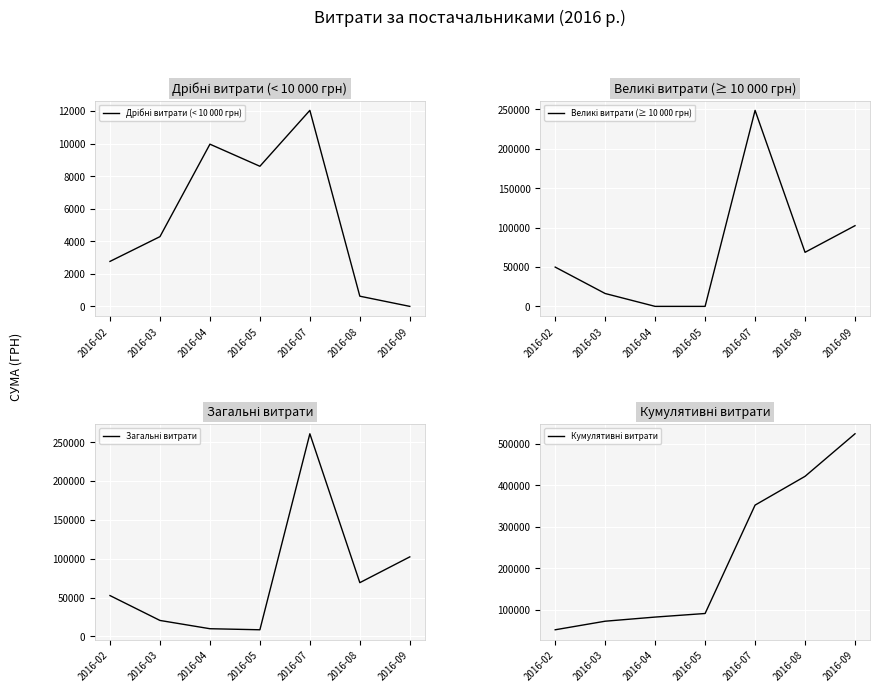

How many interior local valleys does the Дрібні витрати (< 10 000 грн) series have?

1